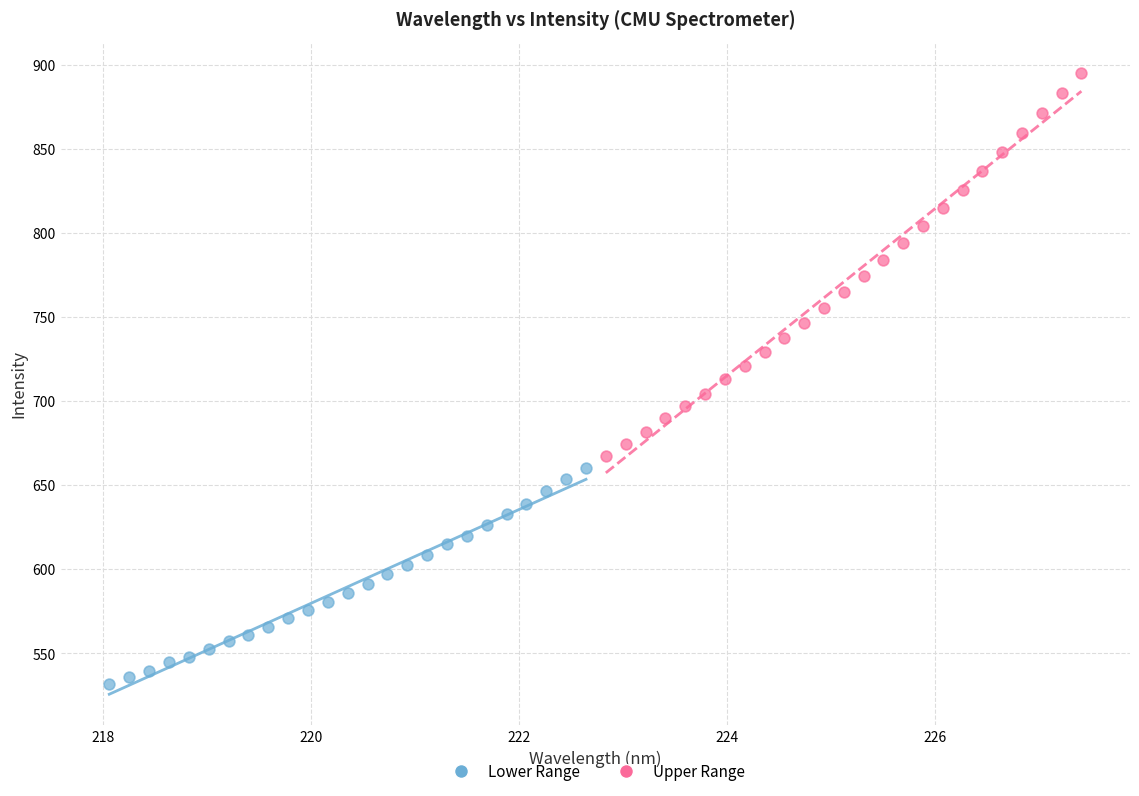

Which series reaches the maximum Y coordinate?

Upper Range